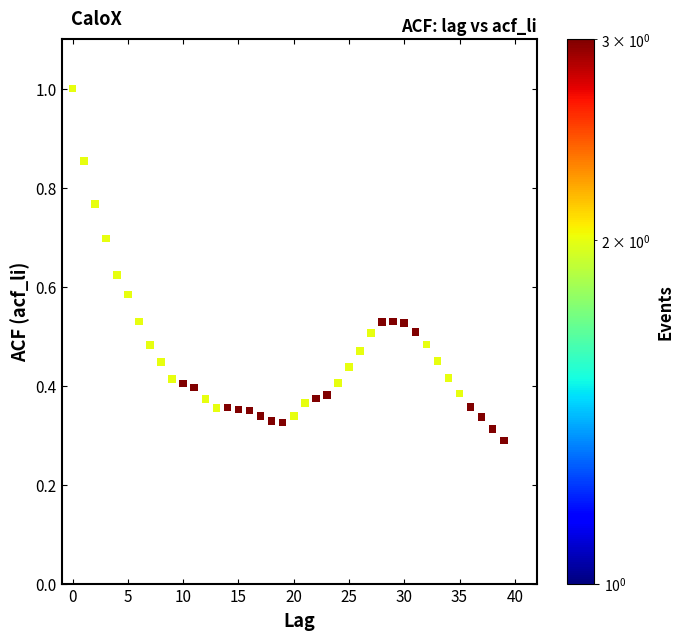

What is the range of Y values (max minus min)?

0.7